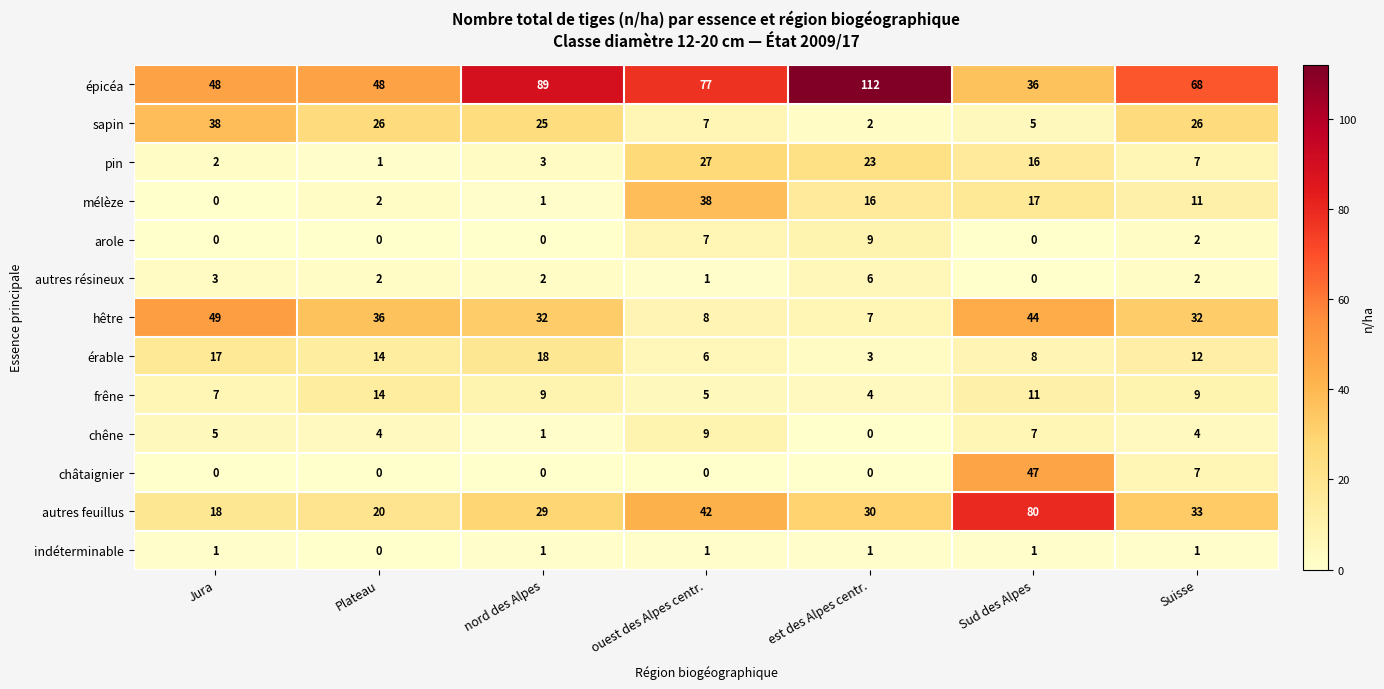

The autres résineux series shows 1 at nord des Alpes. True or false?

False